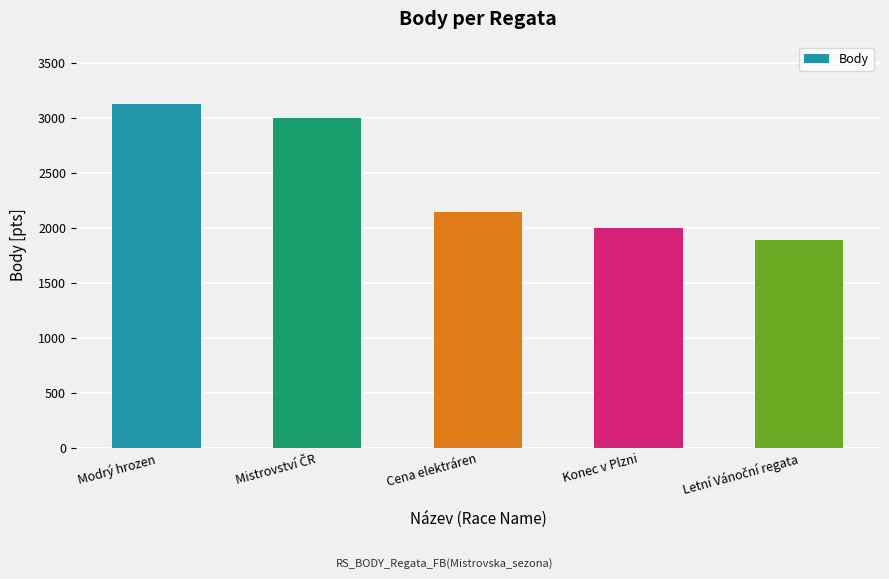

Are the bars grouped side by side (vs. stacked)?

No